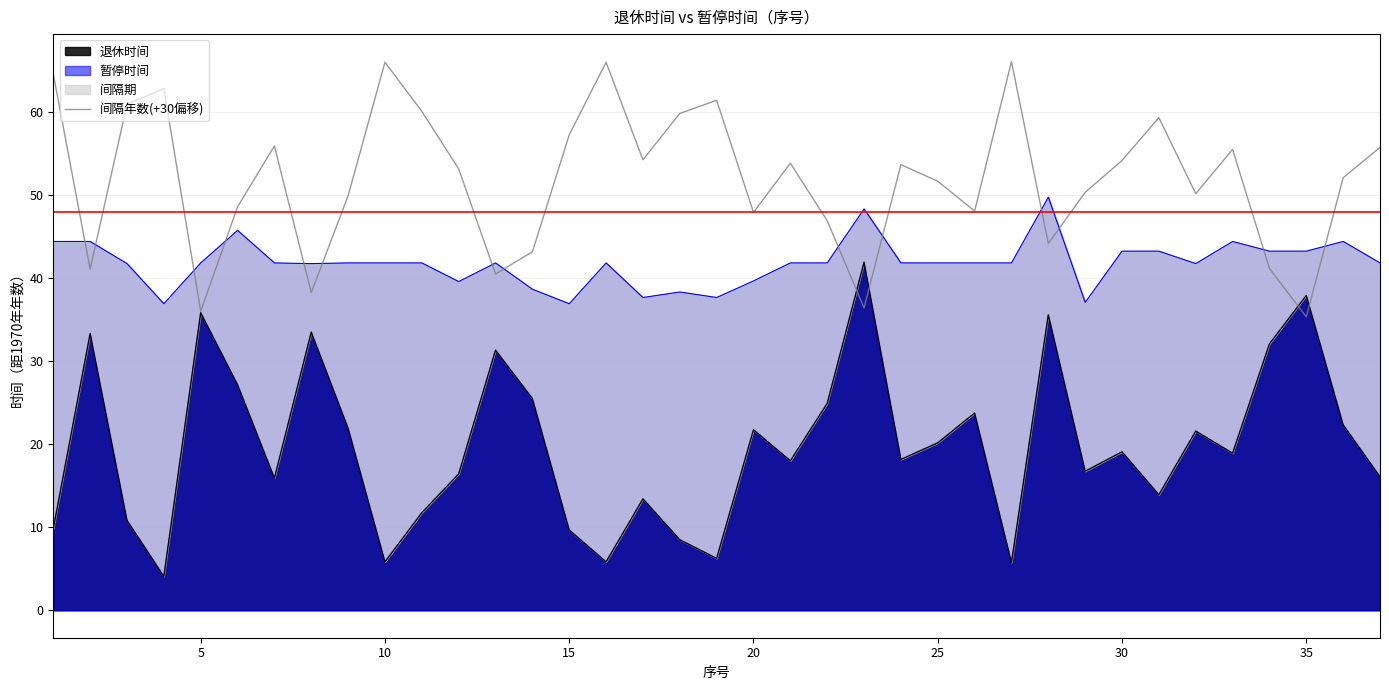

What is the value of the 15th point from the left?

57.2